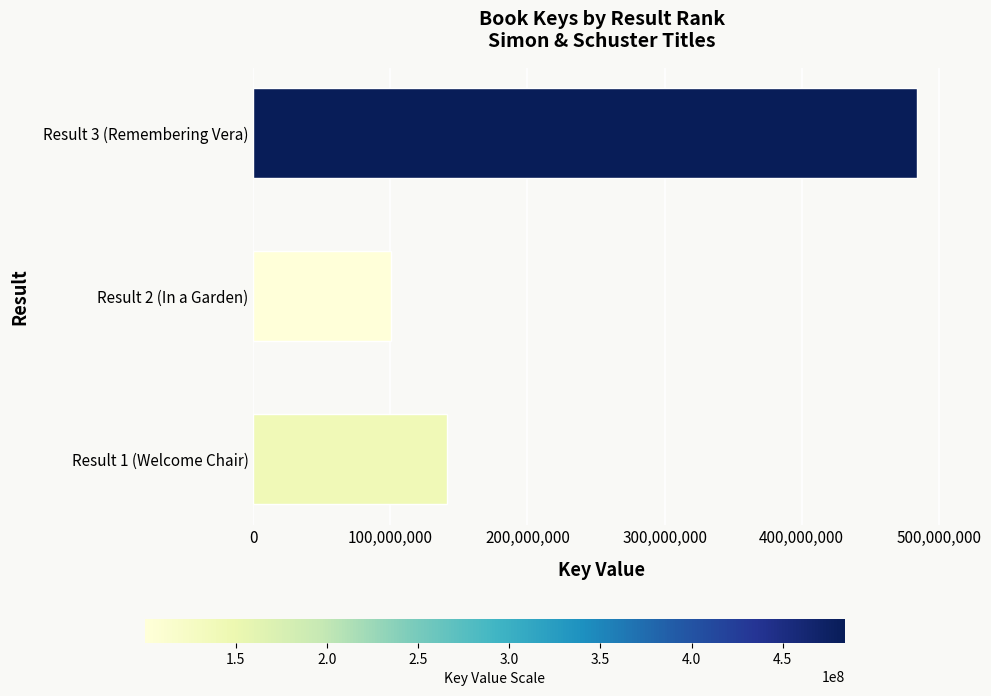

Approximately how many times larger is the value at Result 2 (In a Garden) compared to Result 1 (Welcome Chair)?

0.7